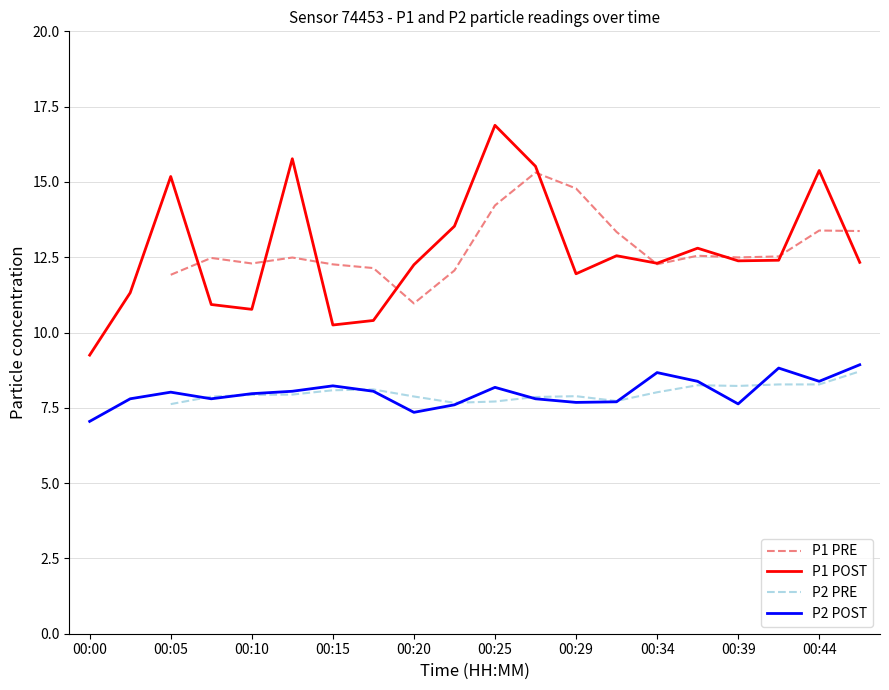

True or false: P1 POST has more than 0 points higher than both neighbors.

True